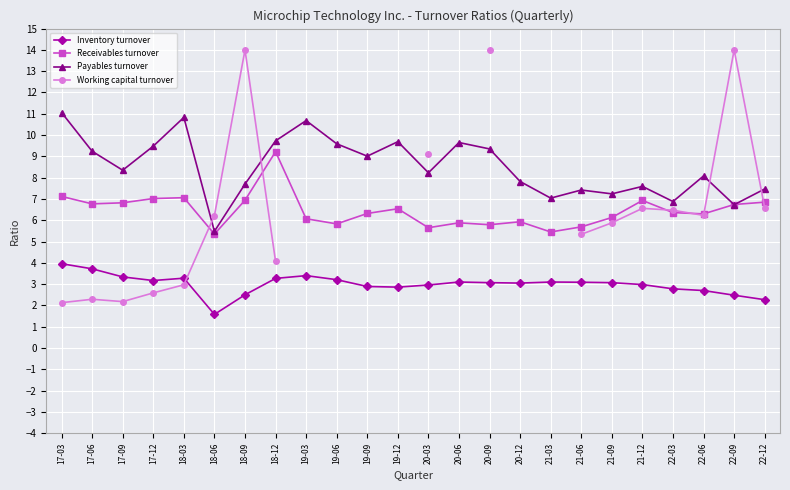

What is the label of the 2nd point from the right?

22-09